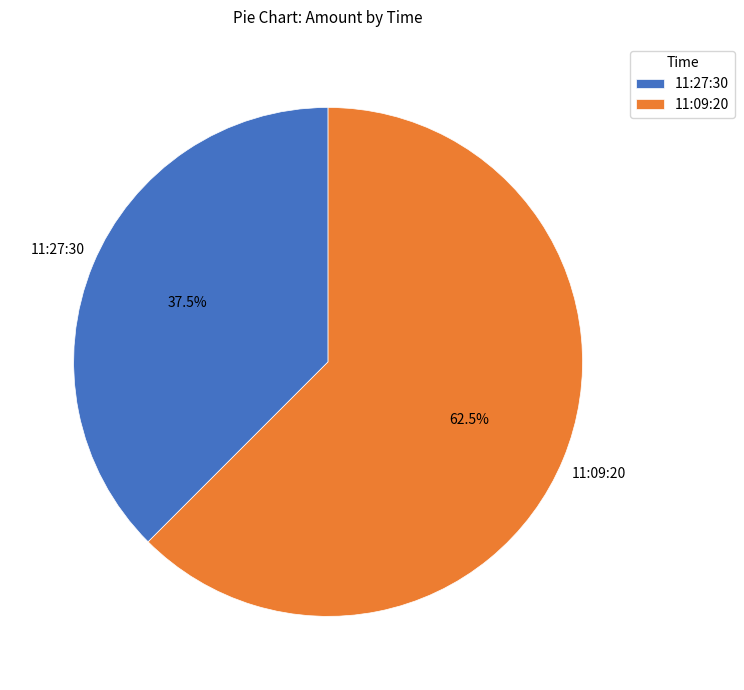

Which category accounts for the majority?

11:09:20